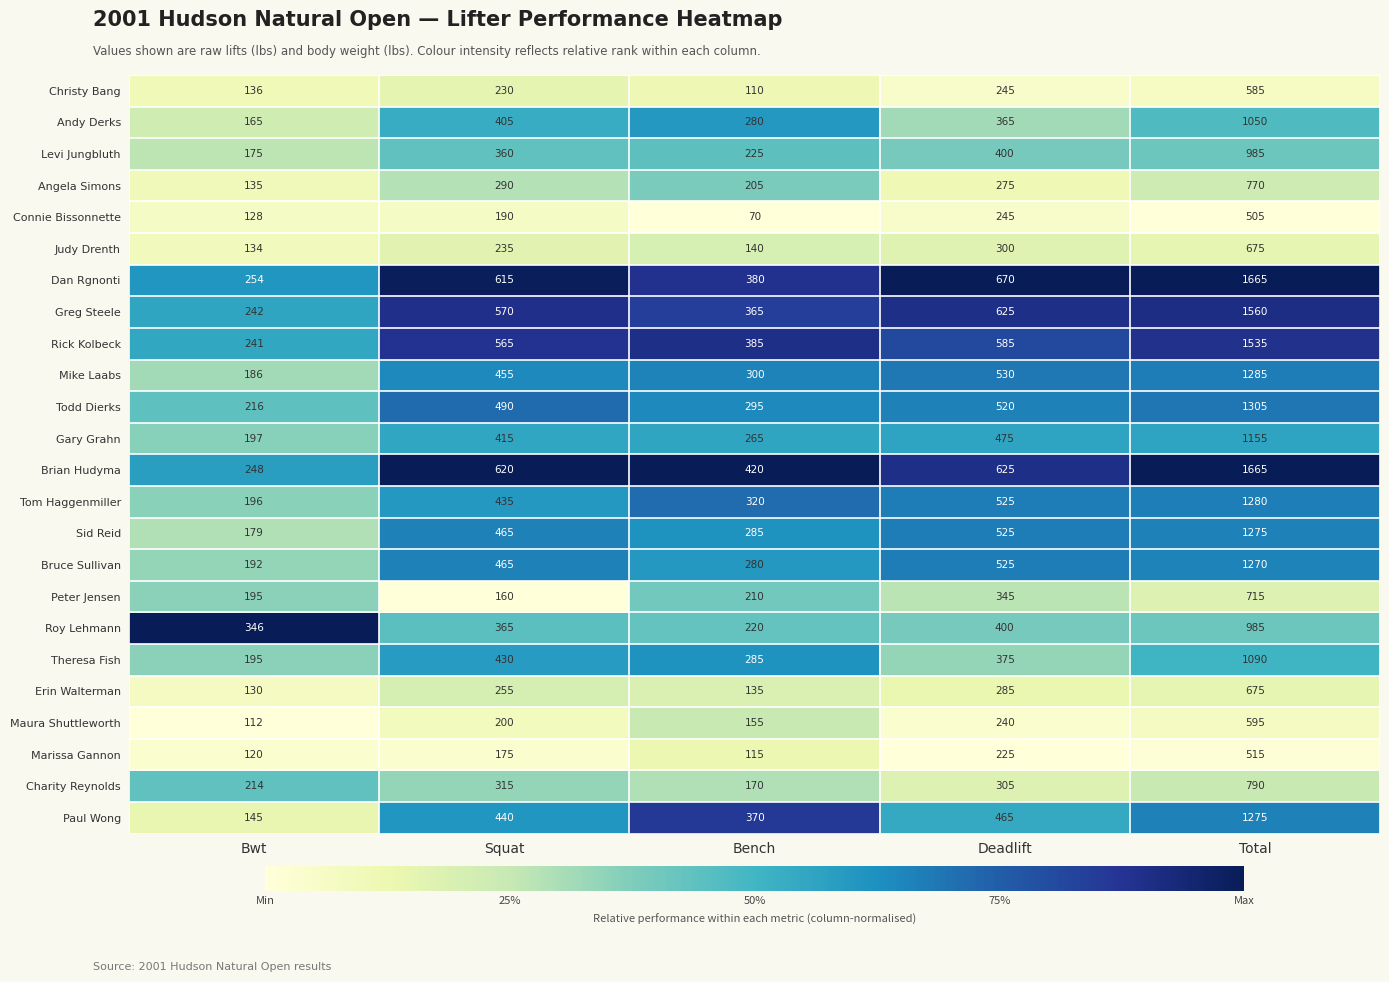

What is the sum of all Tom Haggenmiller values?

2756